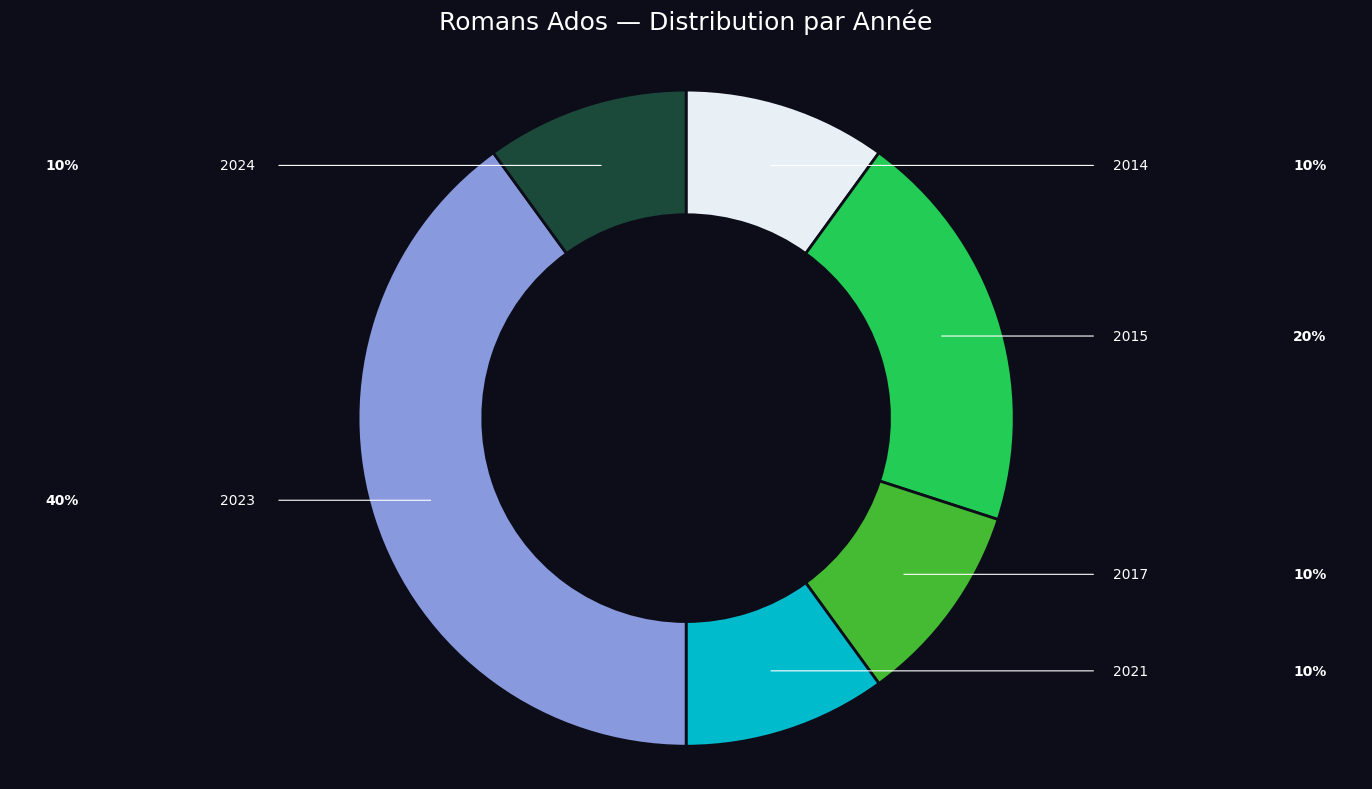

Does any single category account for the majority?

No